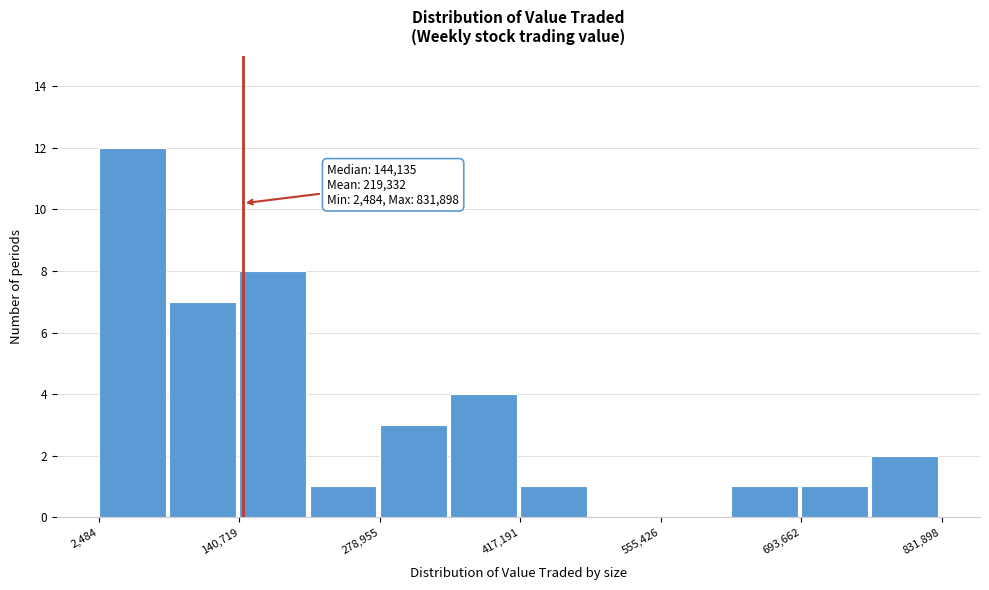

Read against the x-axis, roughly where is the centre of the tallest bar?

40000